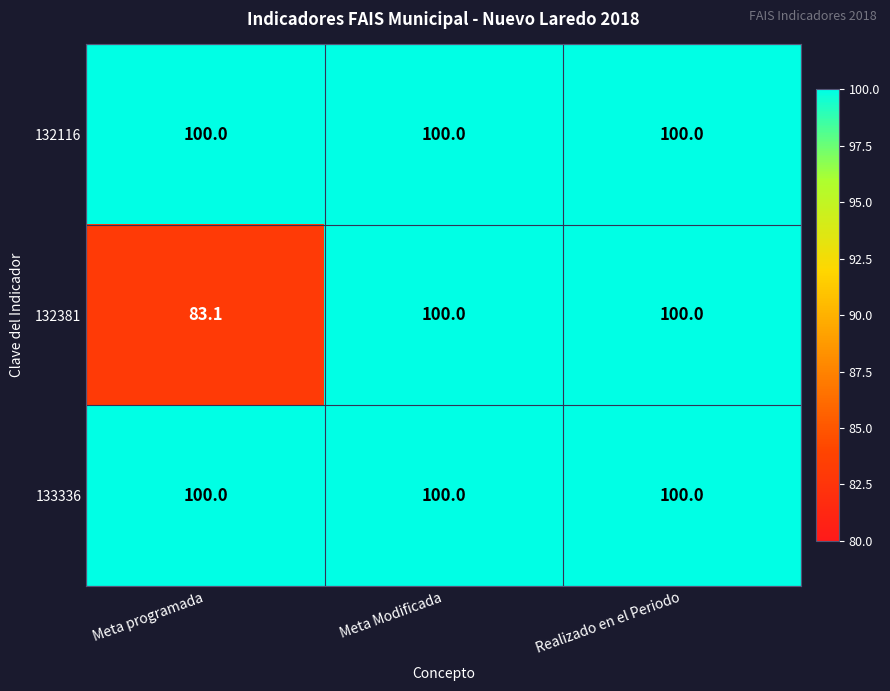

At how many categories does at least one series exceed 91?

3